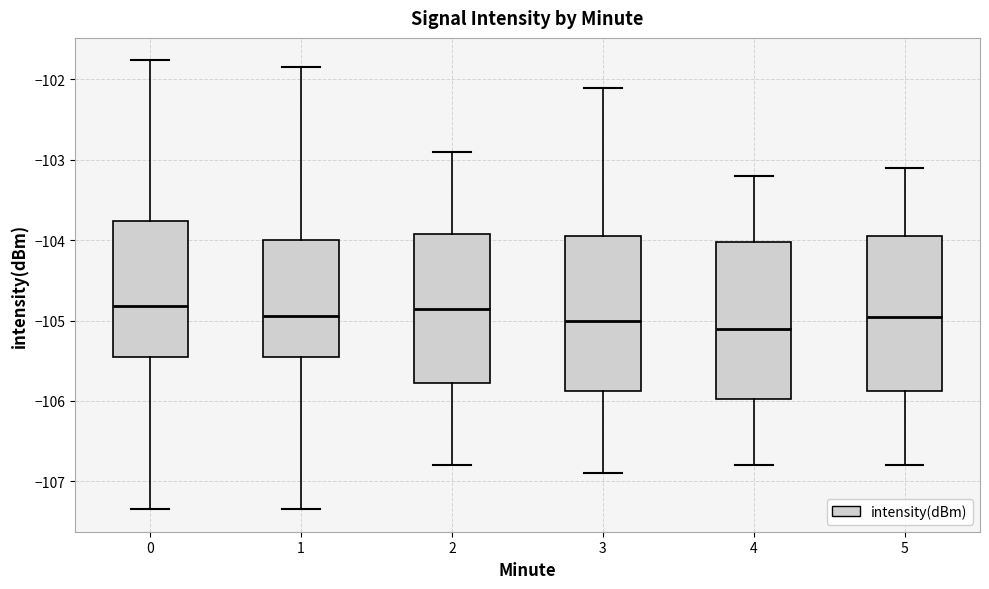

Where is the upper edge of the box at x = 5 on the y-axis? The values are not printed on the chart, so give them approximately, as read against the axis.

-103.9